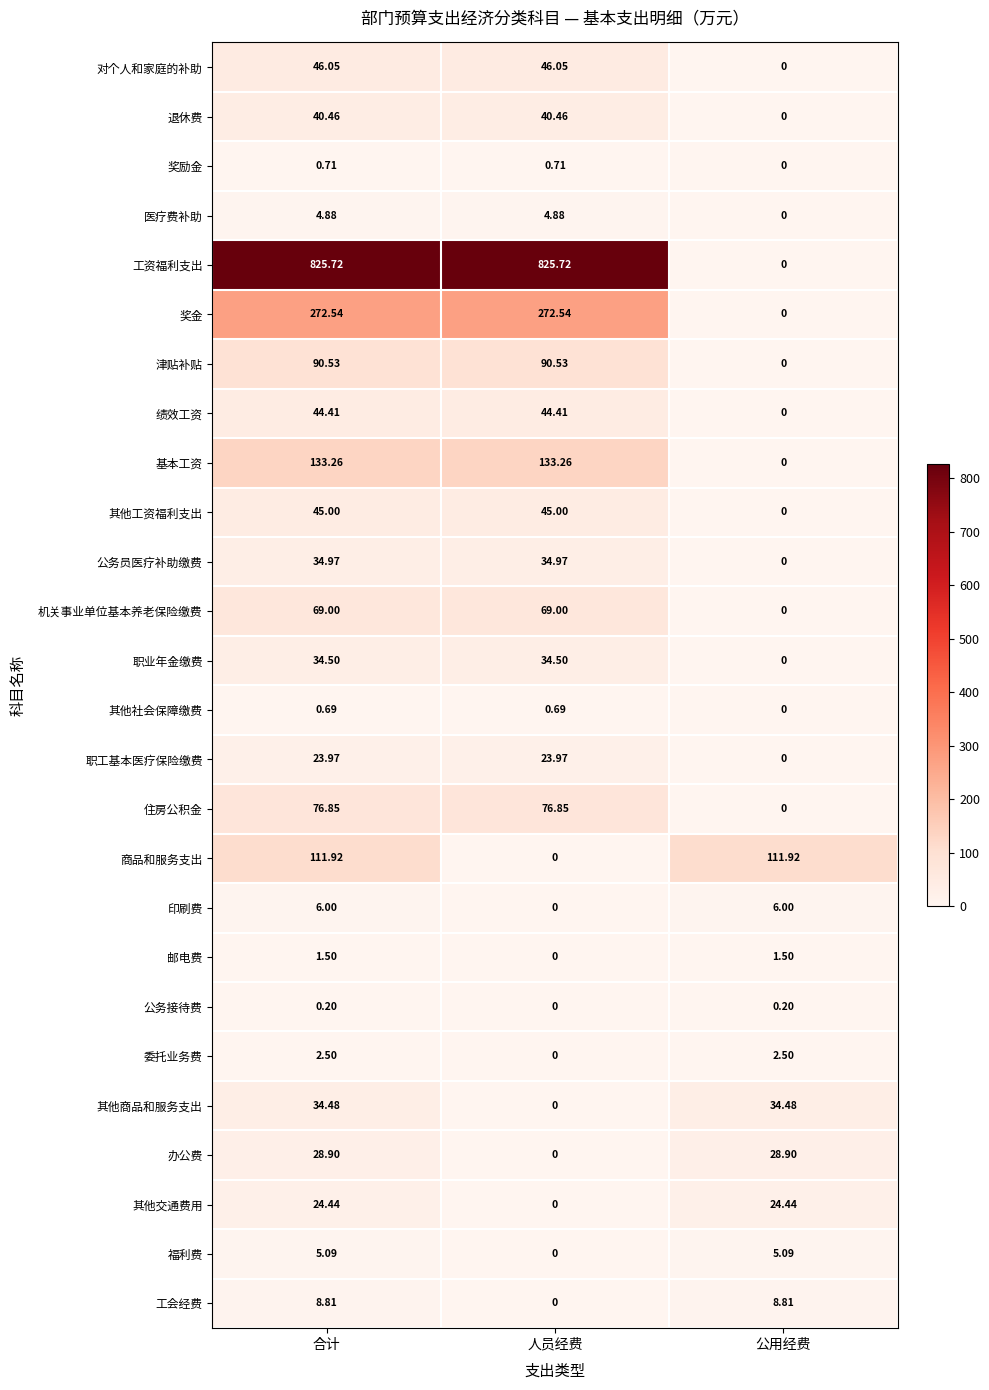

At which label does 退休费 first exceed 40?

合计